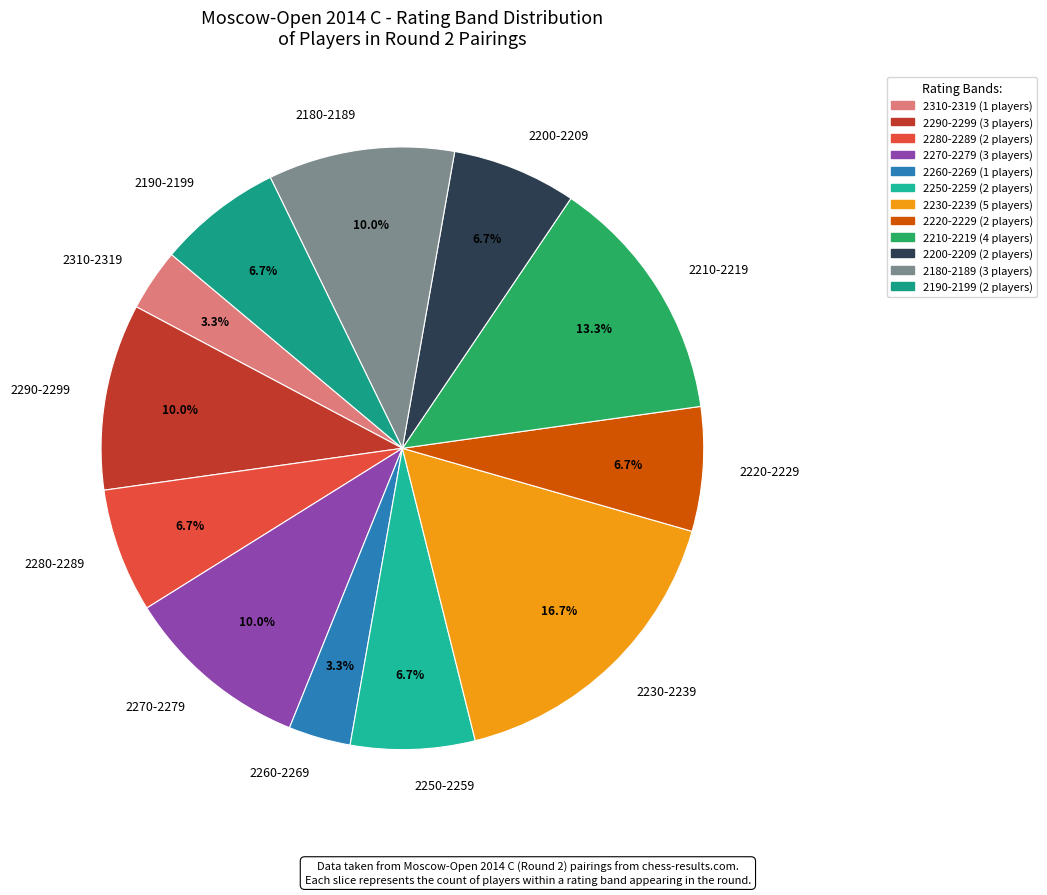

Approximately how many times larger is the value at 2190-2199 compared to 2280-2289?

1.0